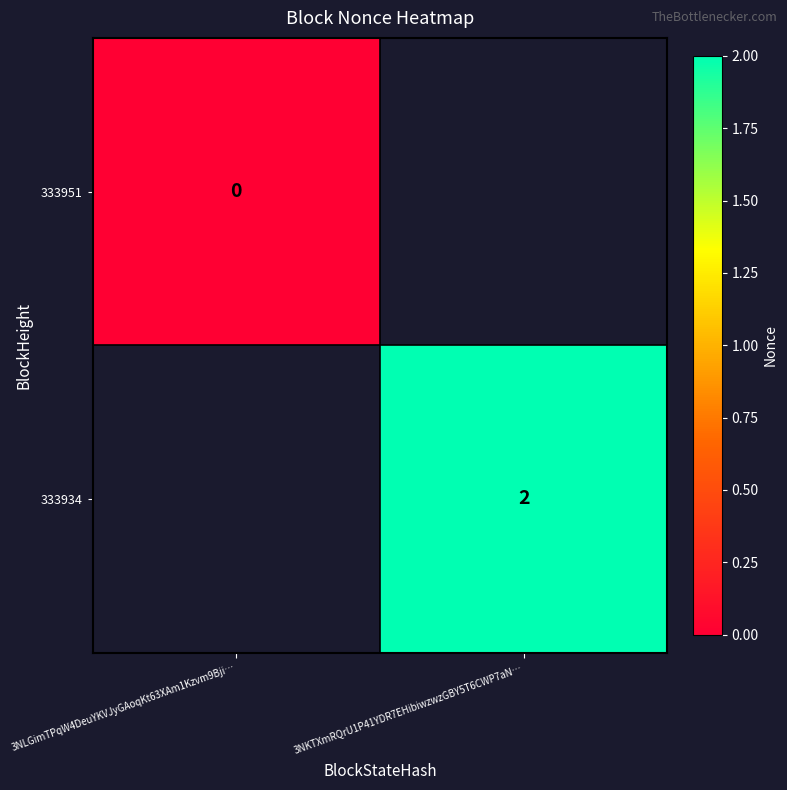

How many data points does each series have?

2